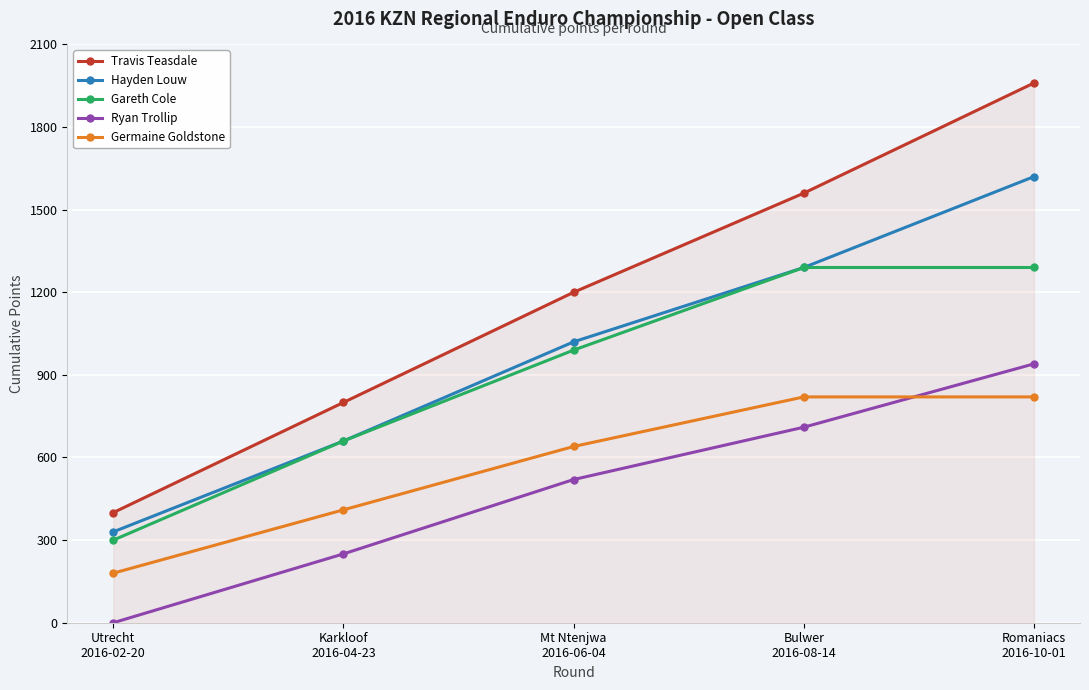

Which series has the largest range (max minus min)?

Travis Teasdale